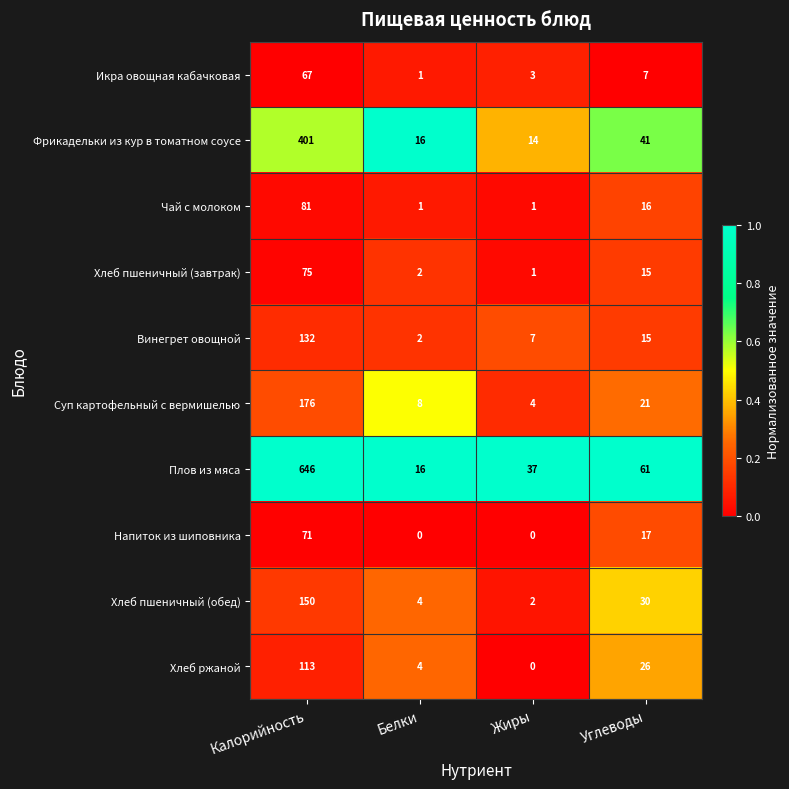

Is it true that Суп картофельный с вермишелью equals 8 at Белки?

True